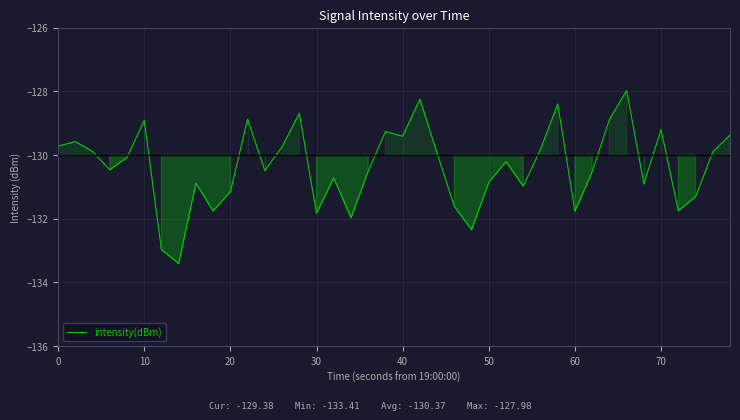

What is the minimum value shown in the chart?

-133.4